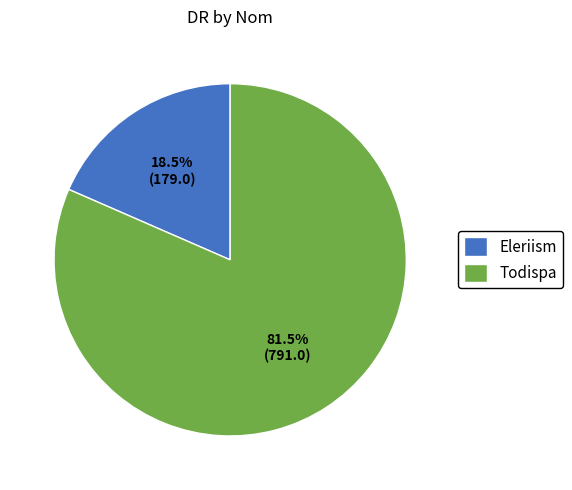

Which slice is the largest?

Todispa